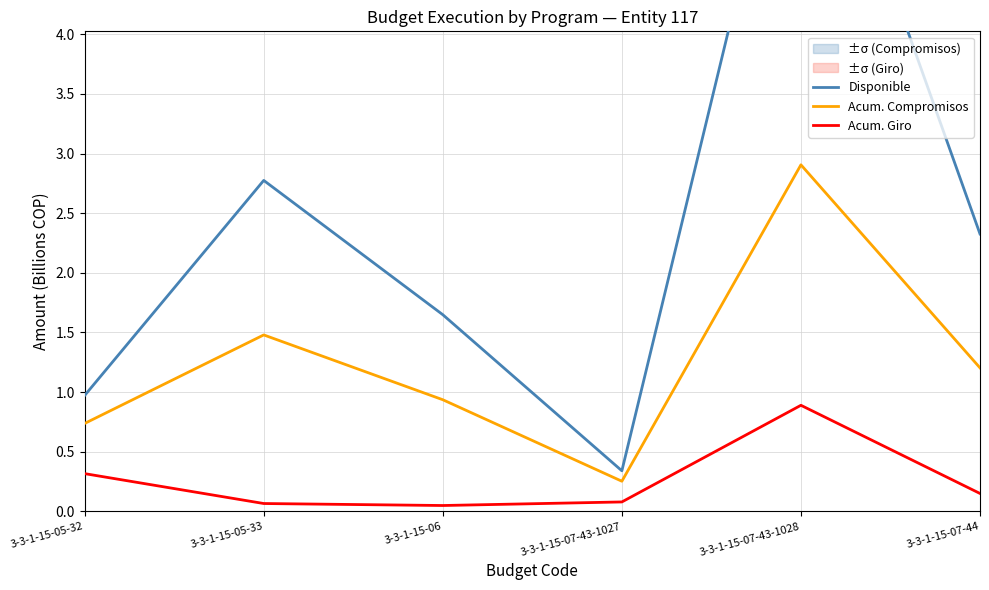

At how many categories does at least one series exceed 3?

1